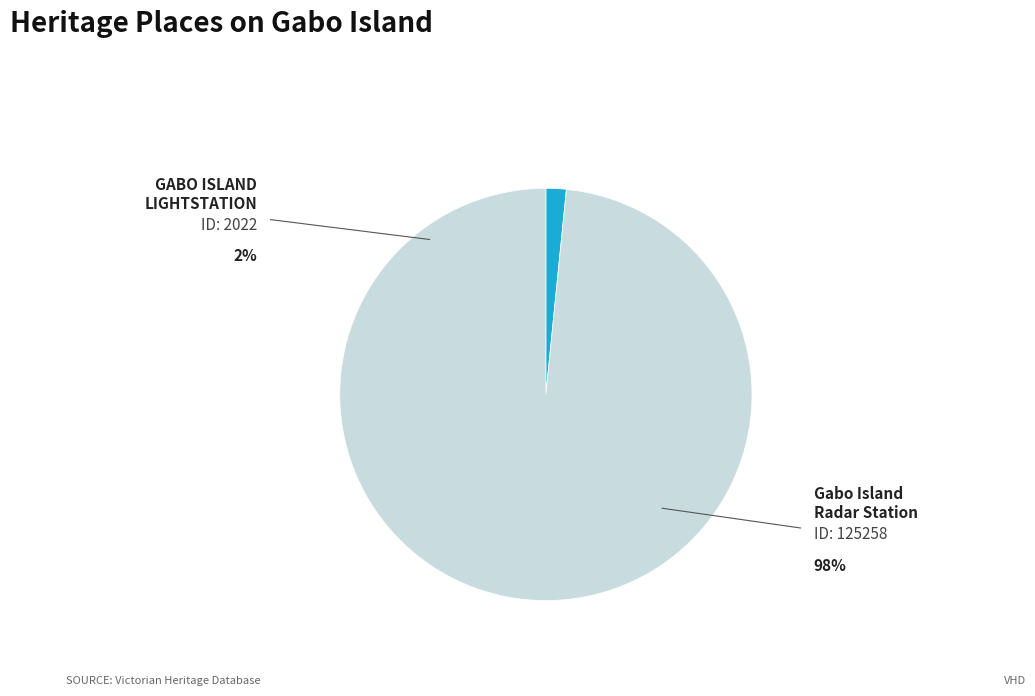

Which category accounts for the majority?

Gabo Island Radar Station